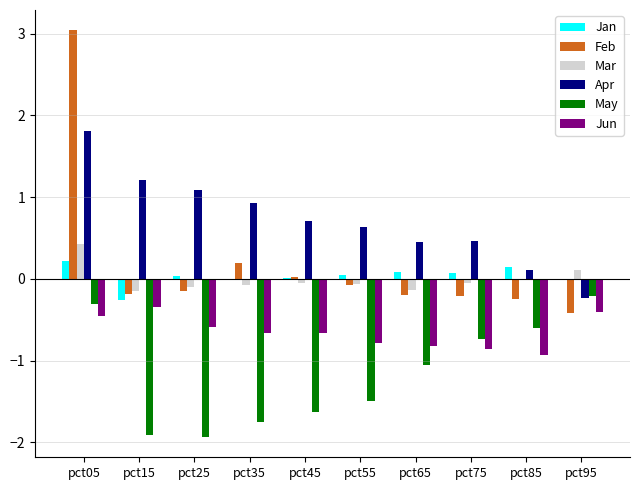

At which label does Mar reach its peak?

pct05